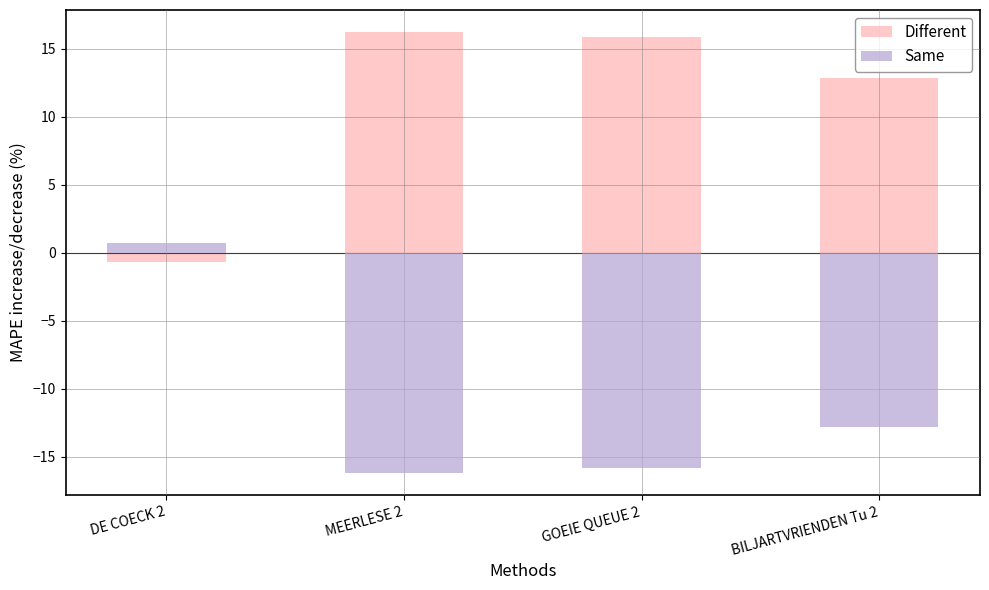

What is the value of the Same bar at the 2nd from the left?

-16.2